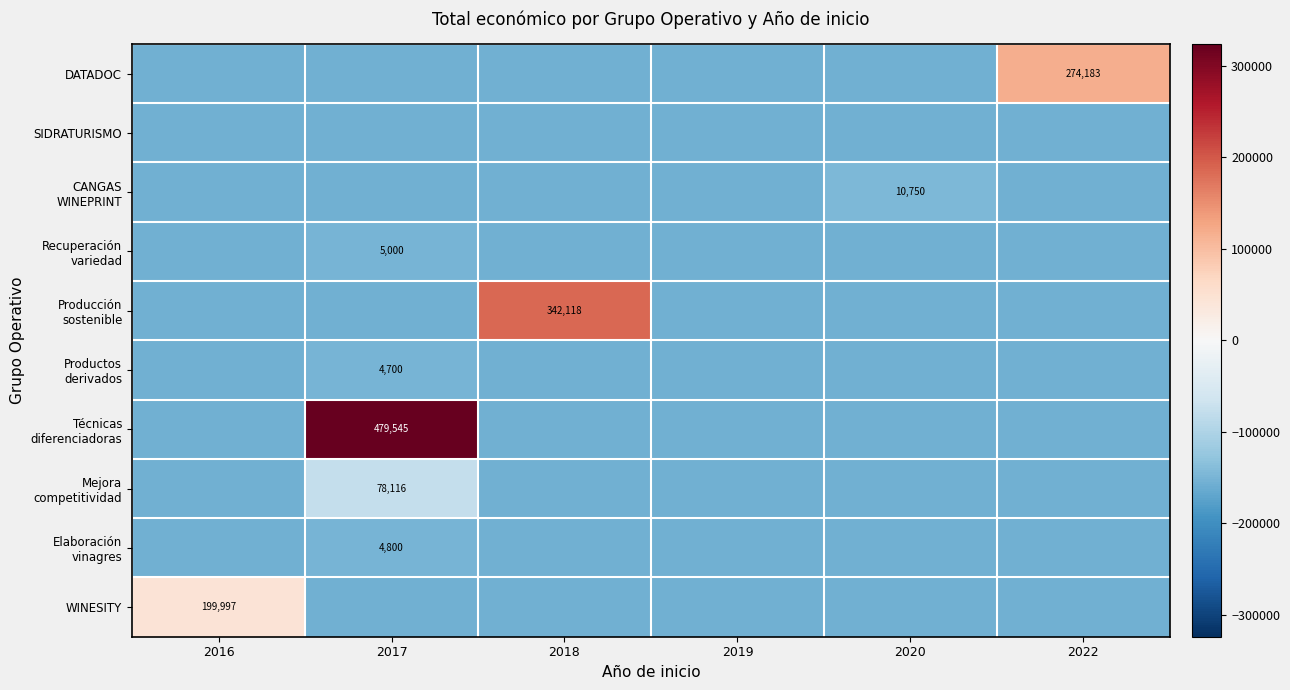

How many values in the CANGAS WINEPRINT series are below -155467?

5